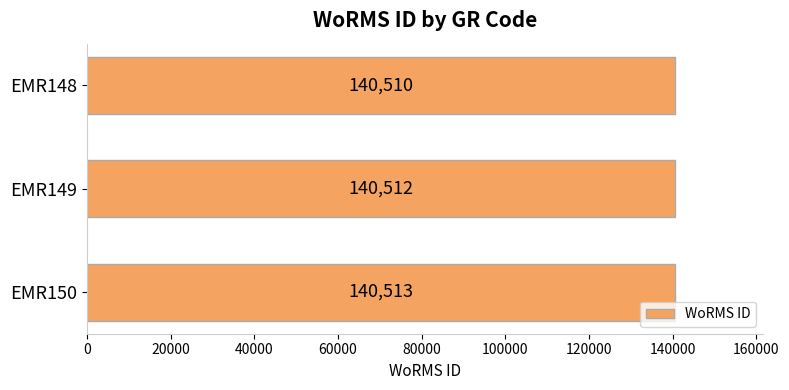

Reading bottom to top, what are all the values shown in this chart?

140513	140512	140510